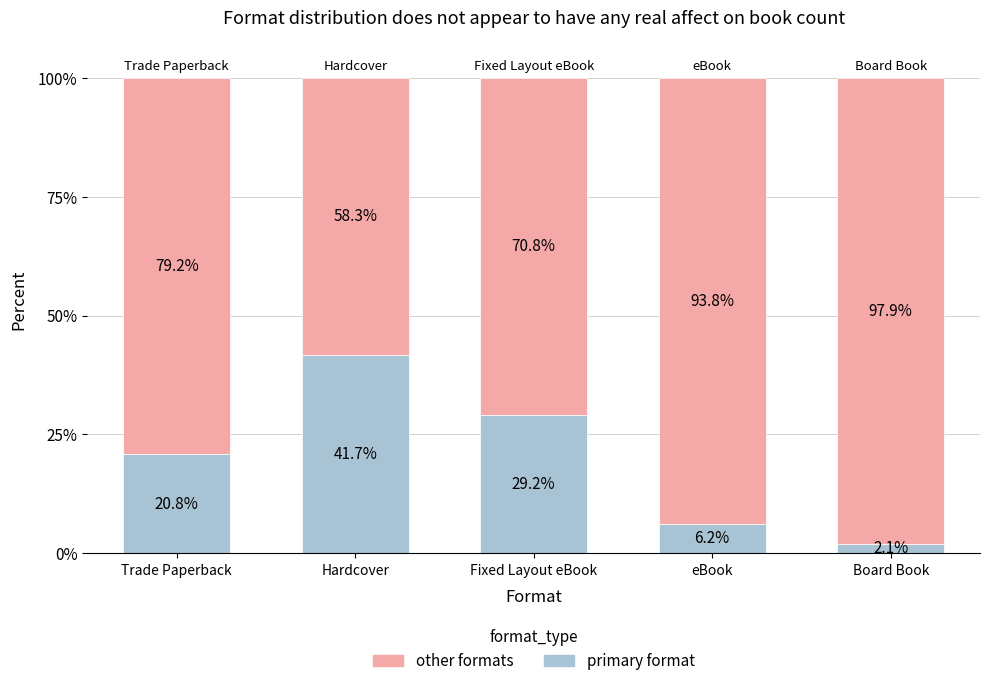

What is the total value across all series at Trade Paperback?

100.0